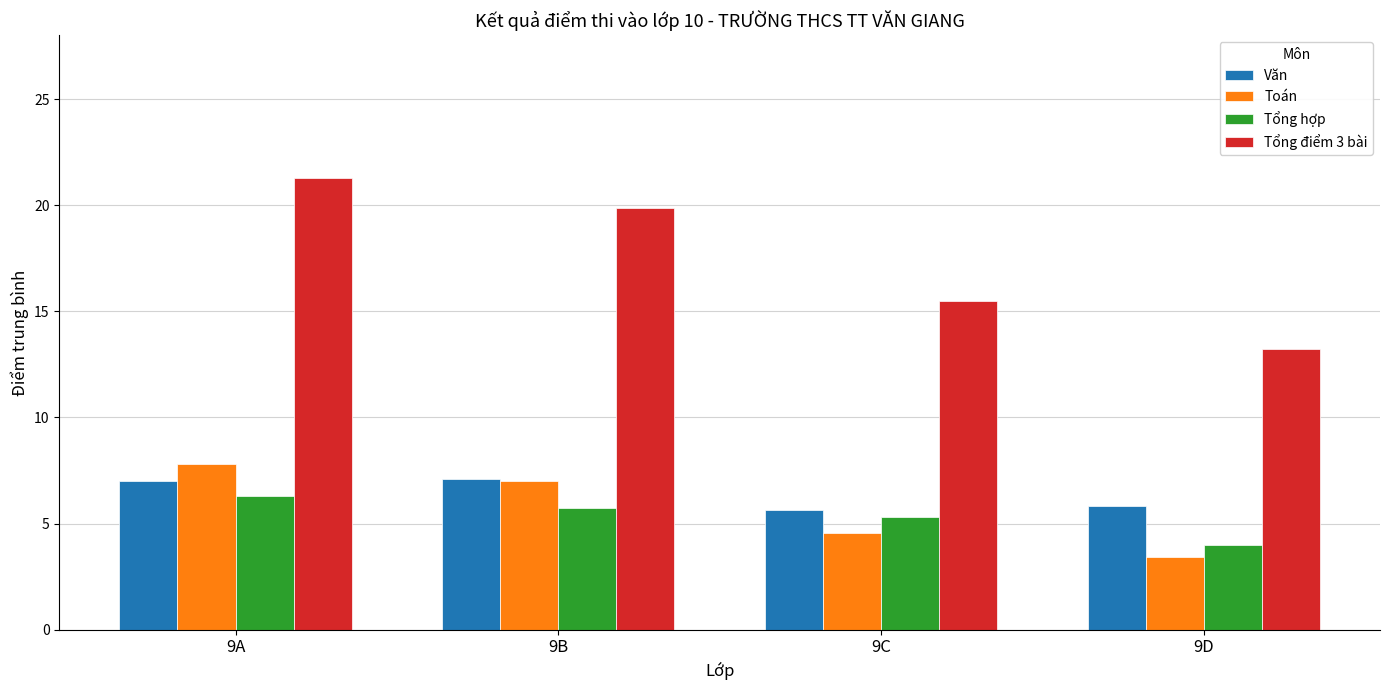

Count the number of categories in the chart.

4